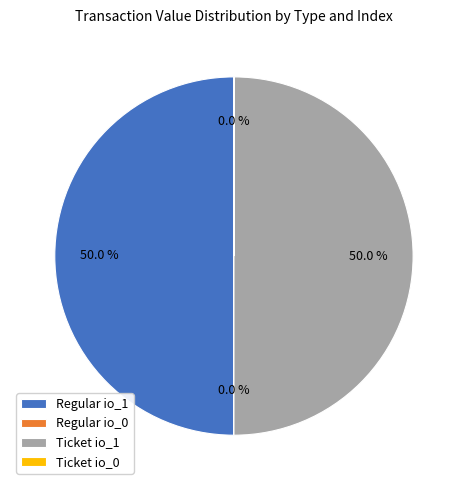

Approximately how many times larger is the value at Ticket io_1 compared to Regular io_1?

1.0